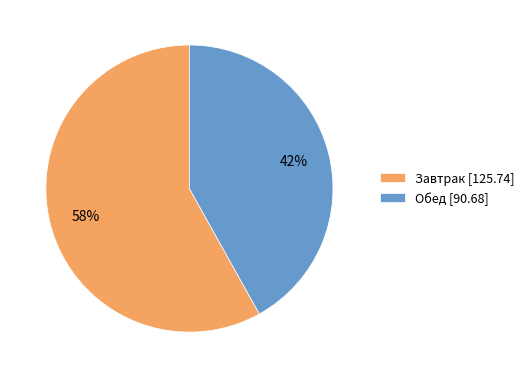

How many slices are in this pie chart?

2